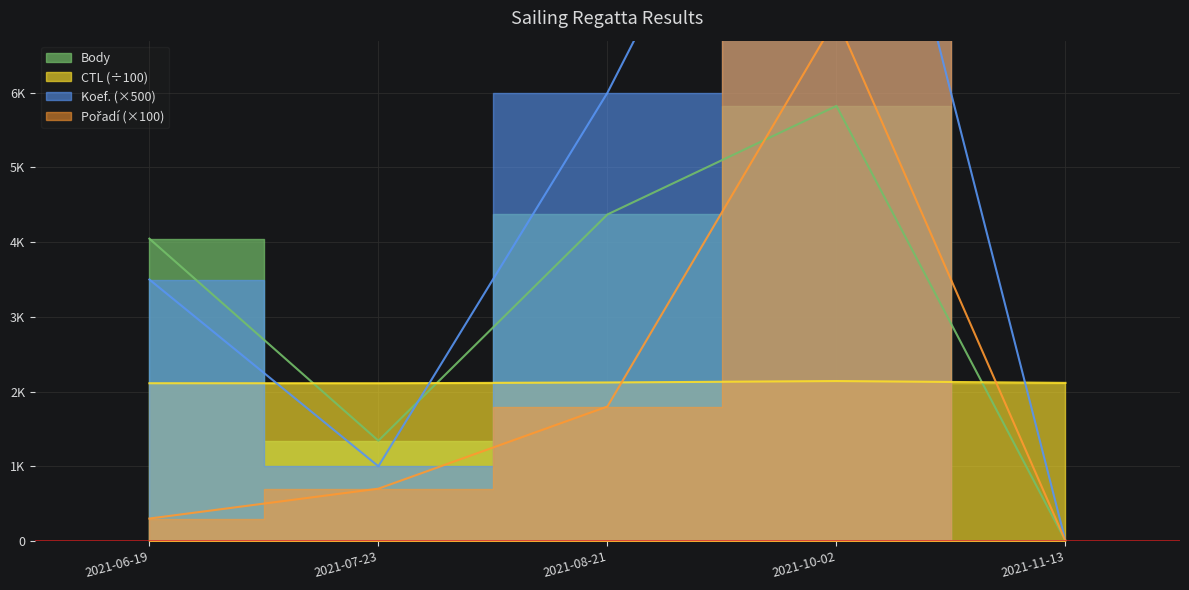

What is the value of the CTL point at the 5th from the left?

2116.1